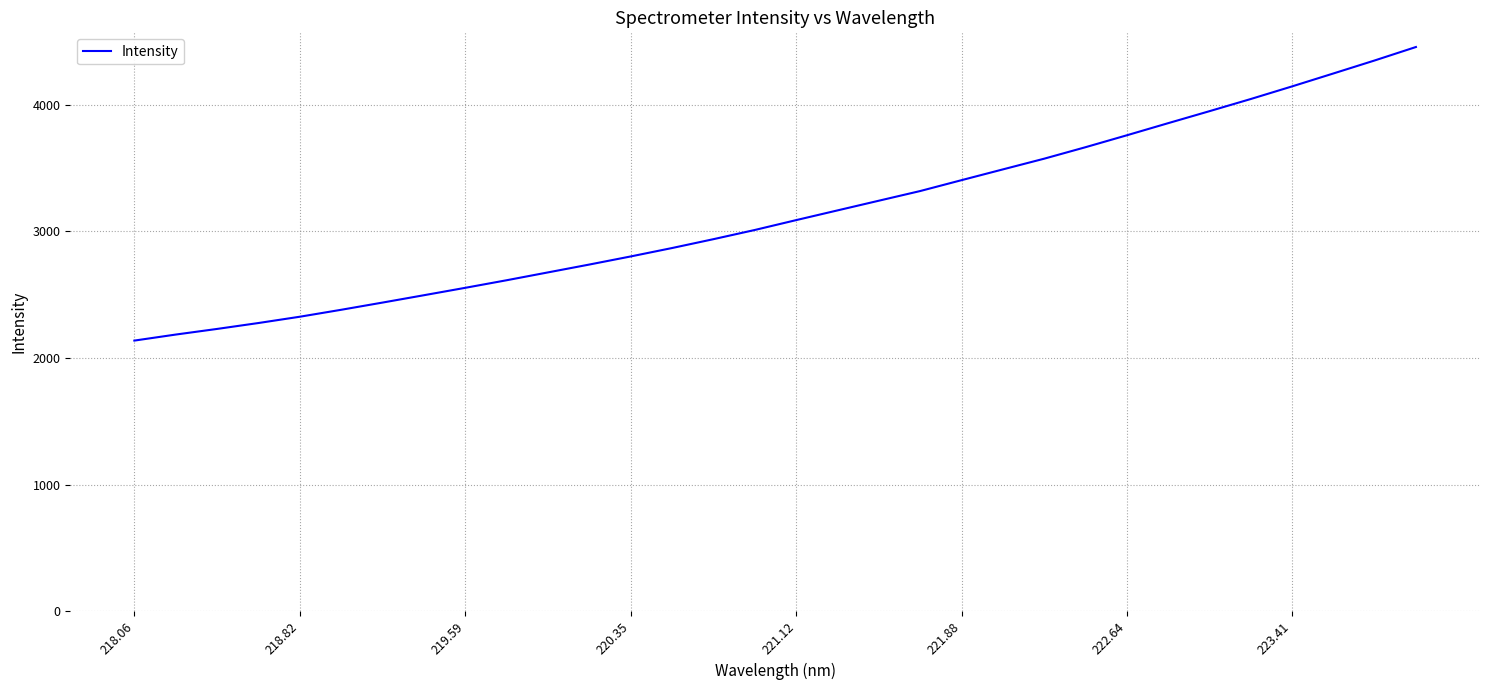

What is the difference between the maximum and second lowest values?

2270.5